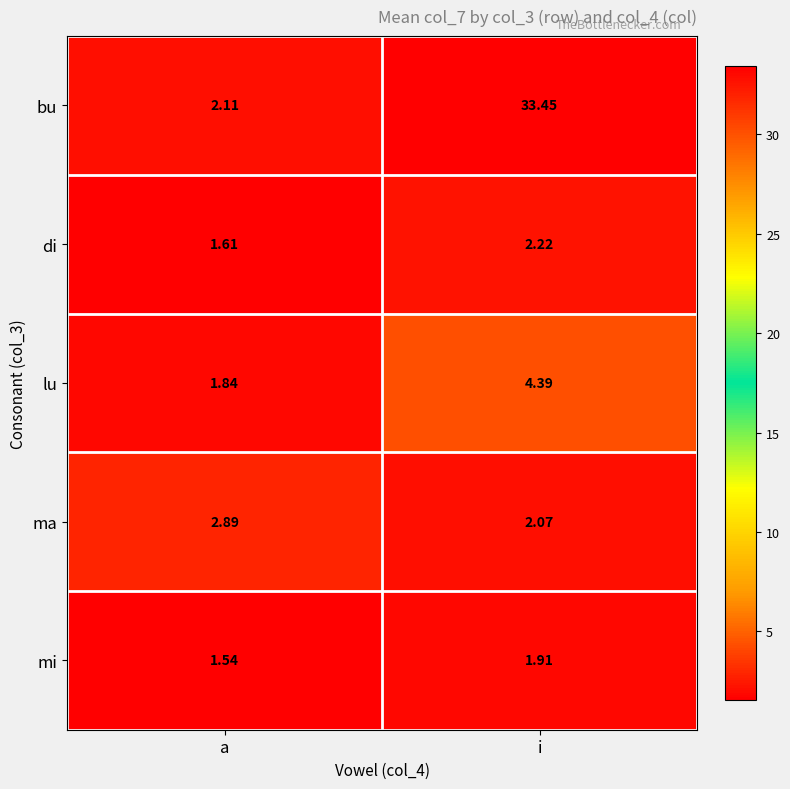

At which category is the sum across all series the highest?

i